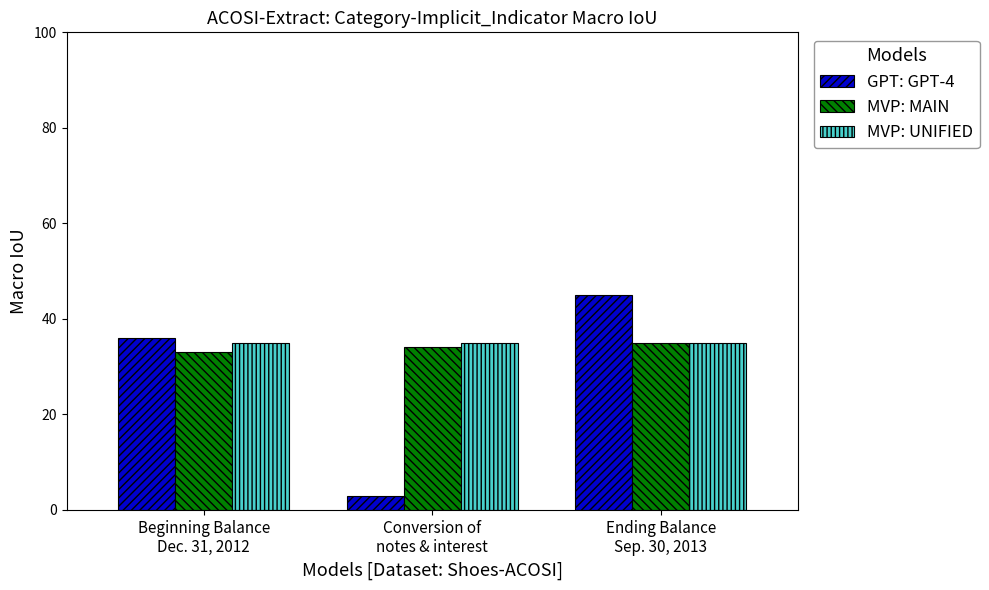

List the labels in order of GPT: GPT-4 value, smallest first.

Conversion of
notes & interest, Beginning Balance
Dec. 31, 2012, Ending Balance
Sep. 30, 2013